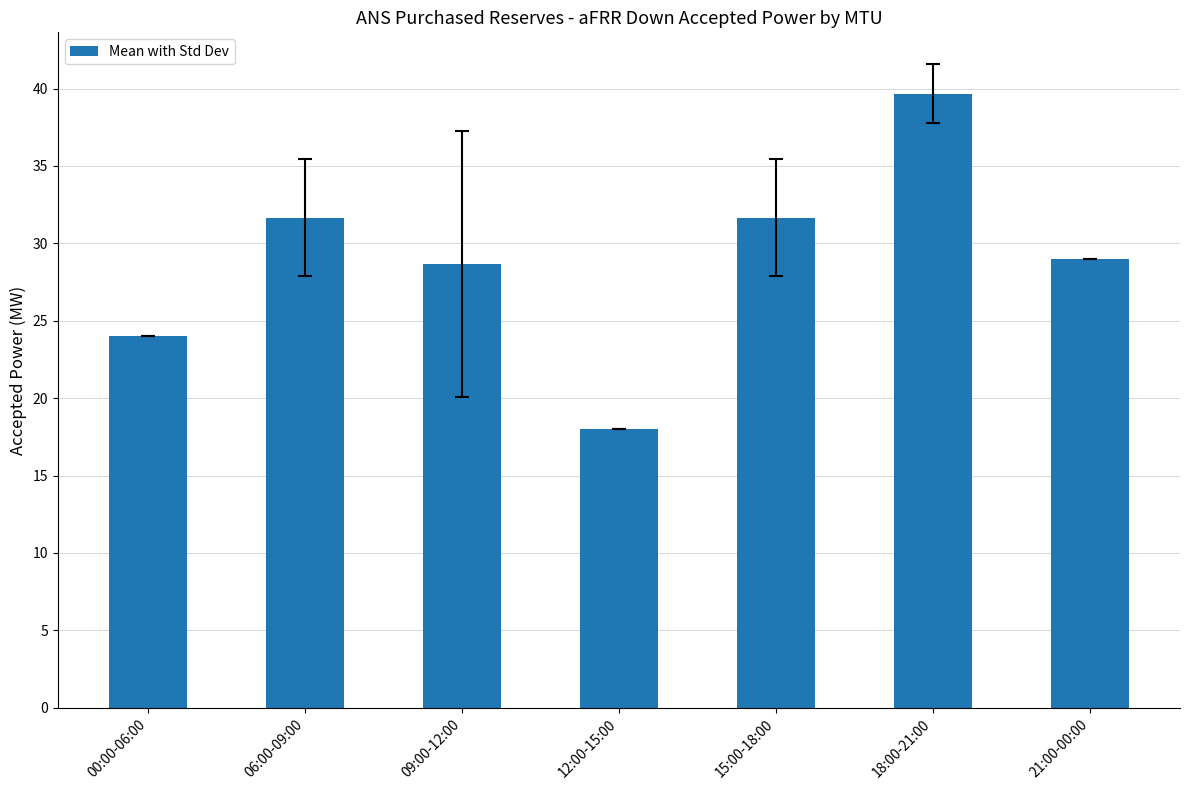

The value at 06:00-09:00 is 31.7. True or false?

True